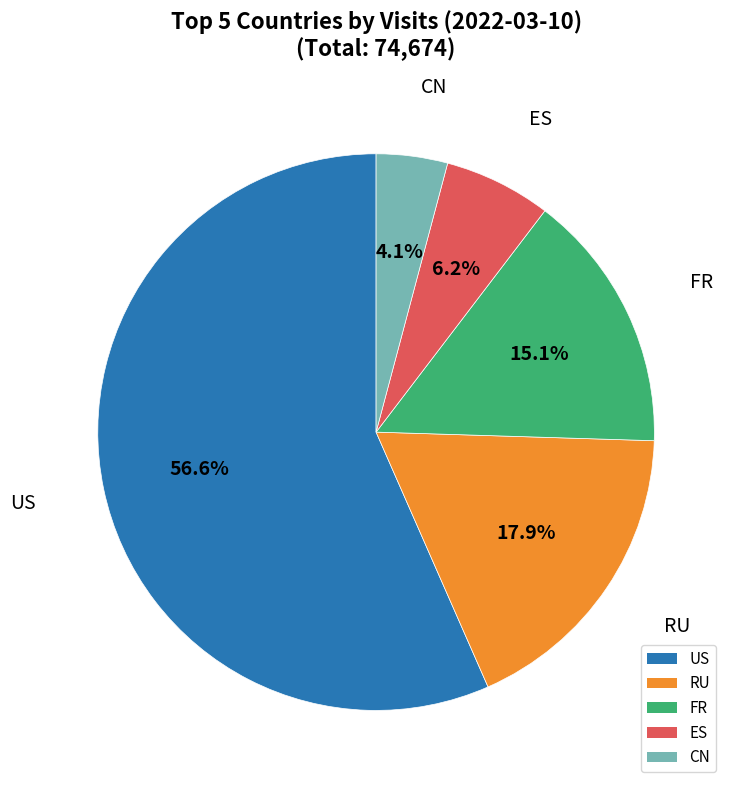

To the nearest percent, what is the difference between the FR and CN slice percentages?

11%